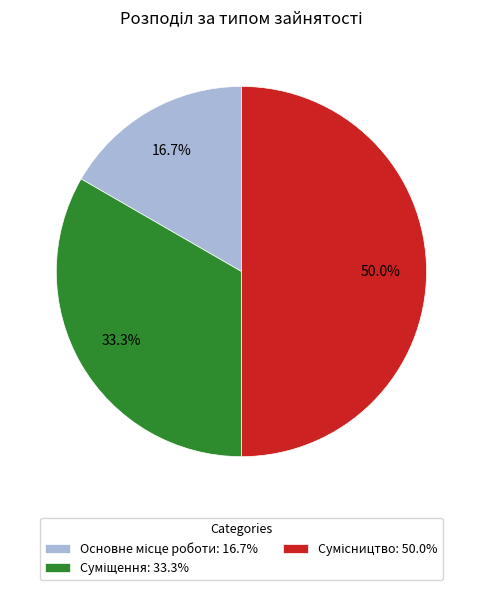

How many slices are in this pie chart?

3